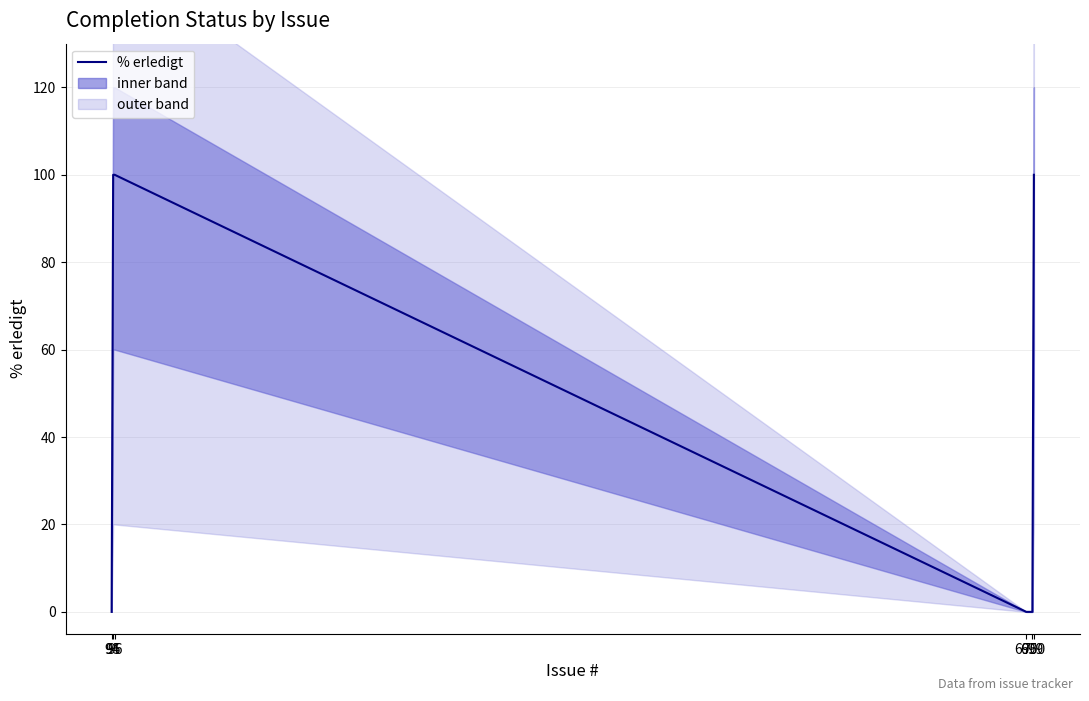

Does the chart display data point markers on the line(s)?

No